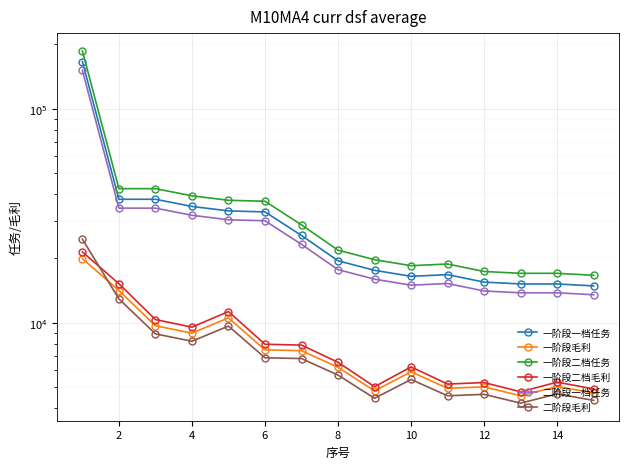

How many intersections are there between 一阶段毛利 and 二阶段毛利?

1